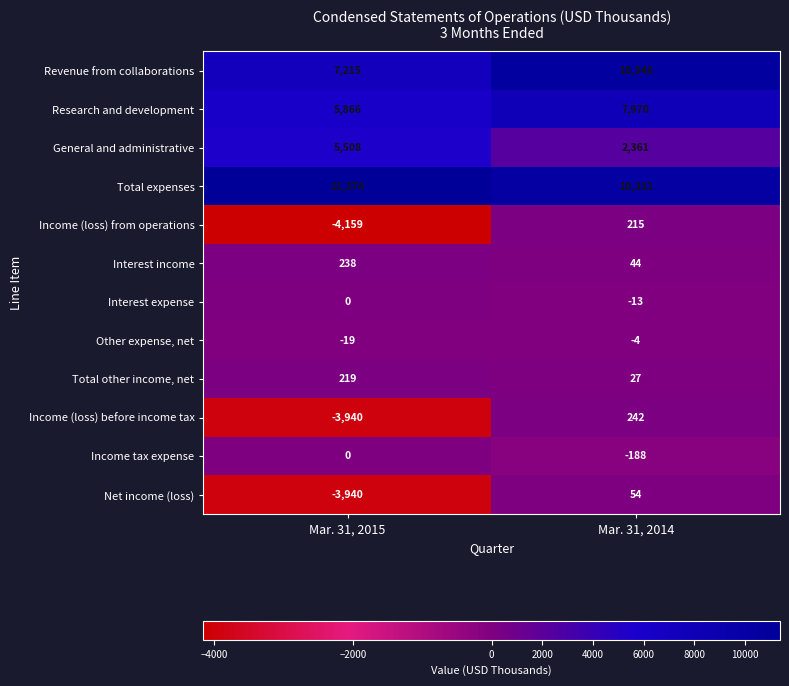

What is the sum of the Total expenses values at Mar. 31, 2014 and Mar. 31, 2015?

21705